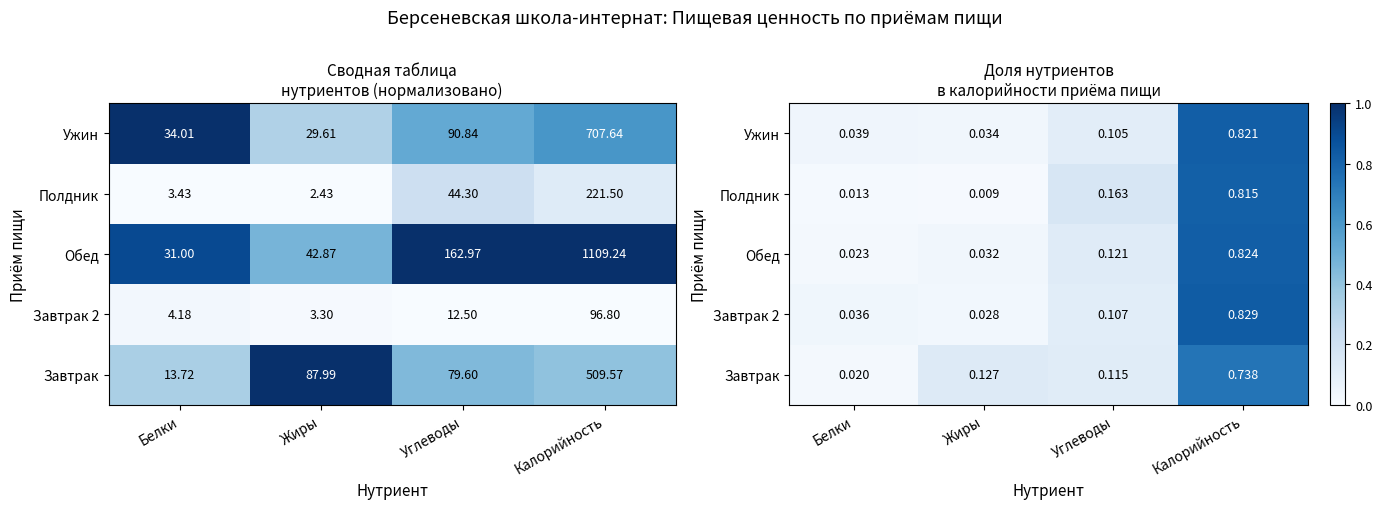

What is the difference between the maximum and minimum values in the Завтрак series?

0.7